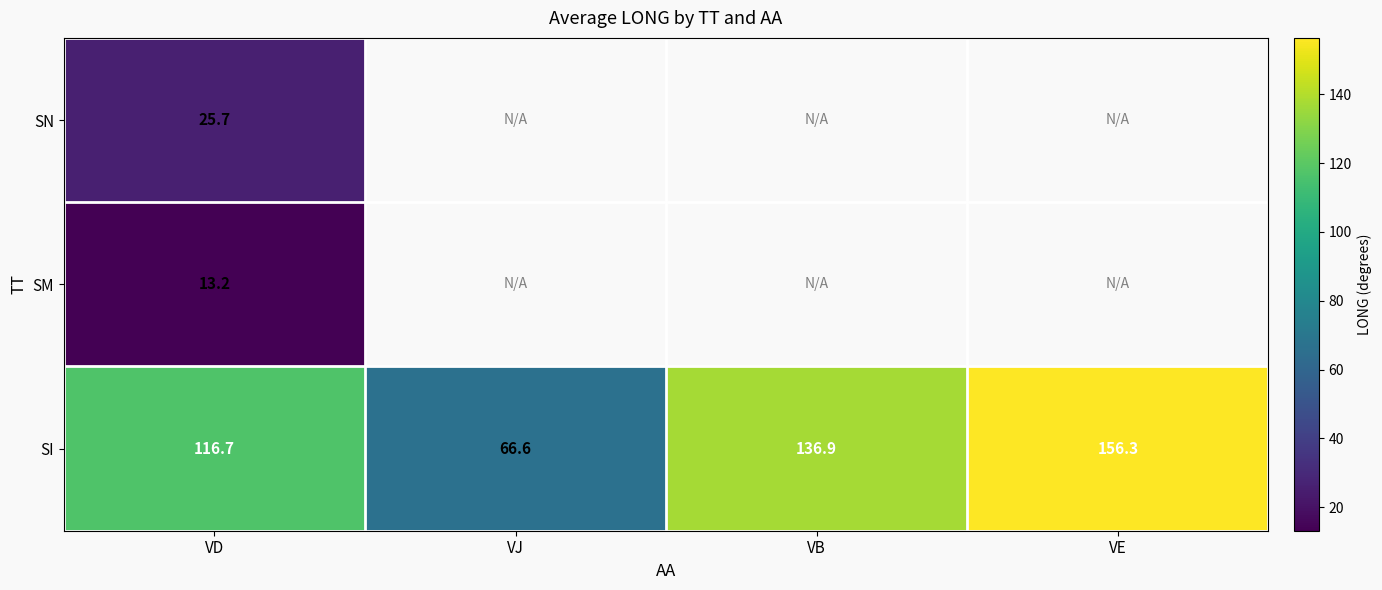

At which label does SI reach its peak?

VE